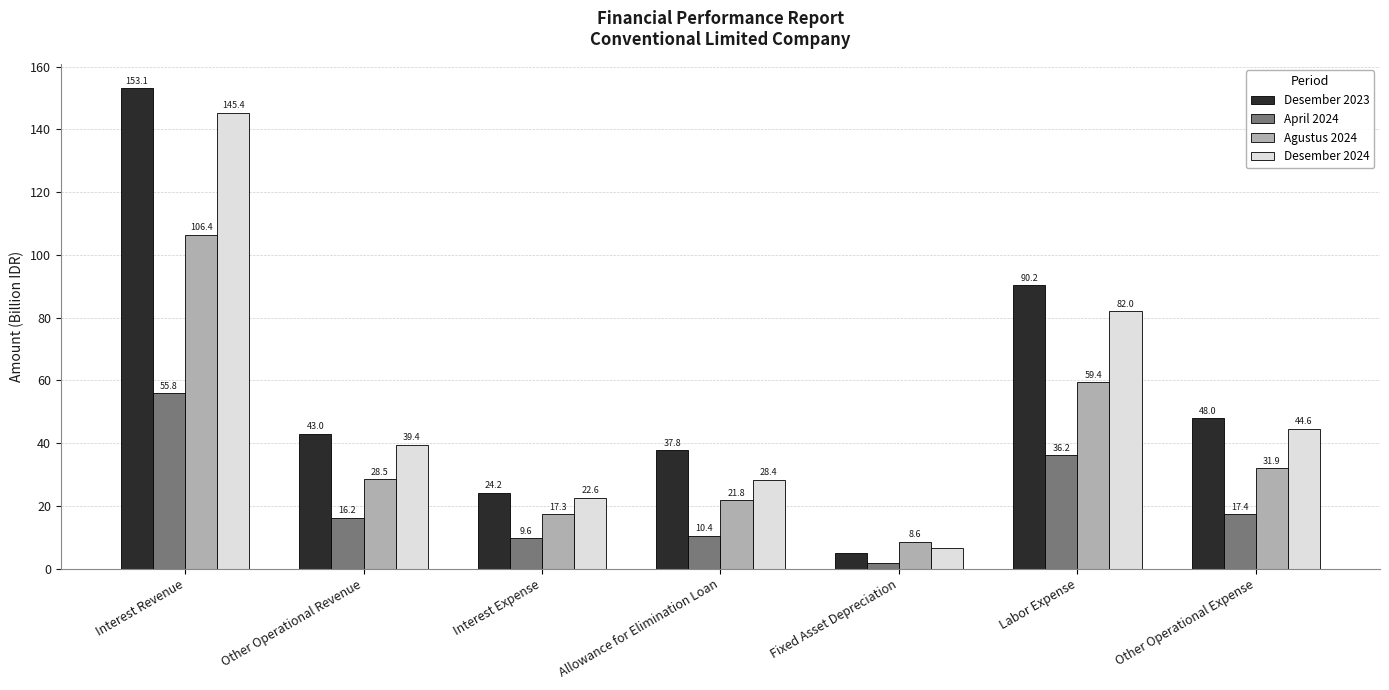

What are all the series names shown in the legend?

Desember 2023, April 2024, Agustus 2024, Desember 2024